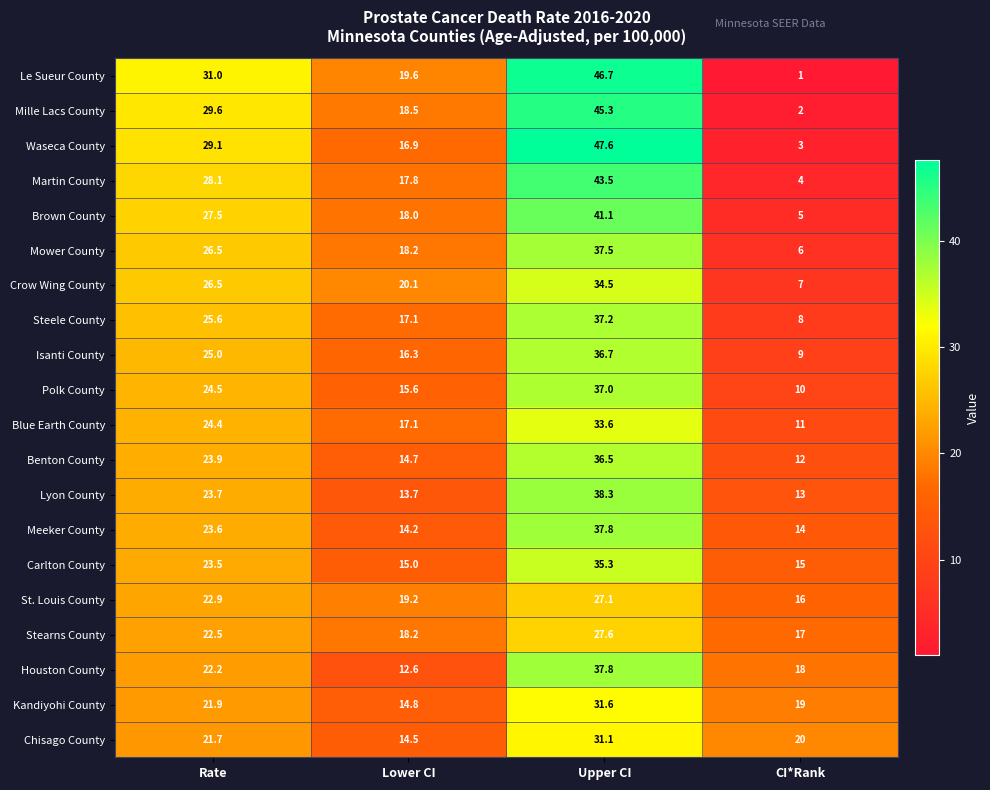

At how many categories does at least one series exceed 41?

1